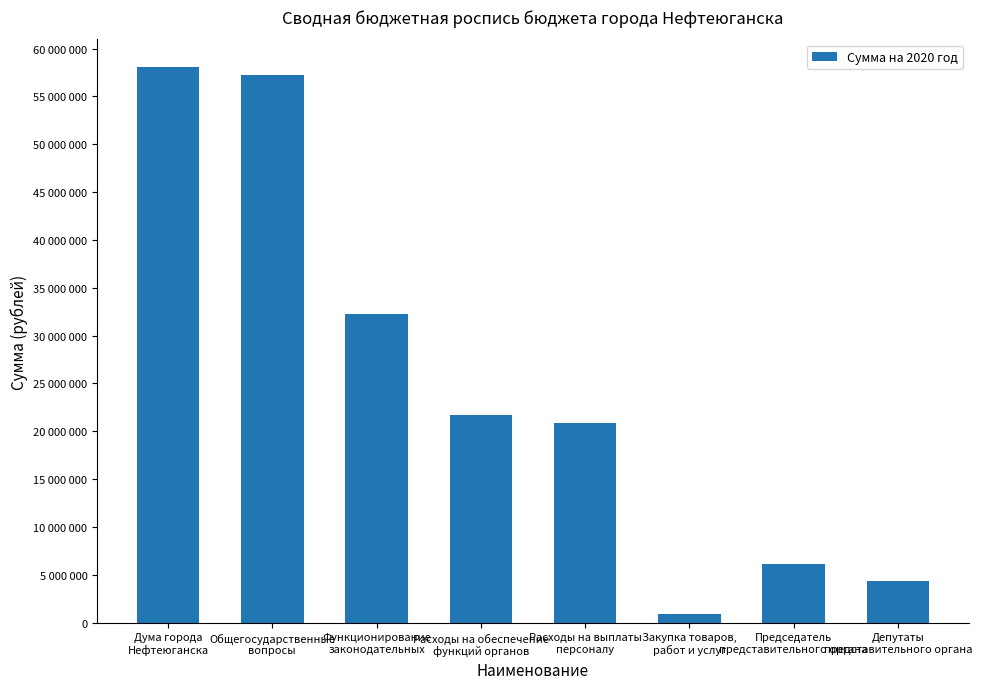

Rank the categories by value from highest to lowest.

Дума города
Нефтеюганска, Общегосударственные
вопросы, Функционирование
законодательных, Расходы на обеспечение
функций органов, Расходы на выплаты
персоналу, Председатель
представительного органа, Депутаты
представительного органа, Закупка товаров,
работ и услуг